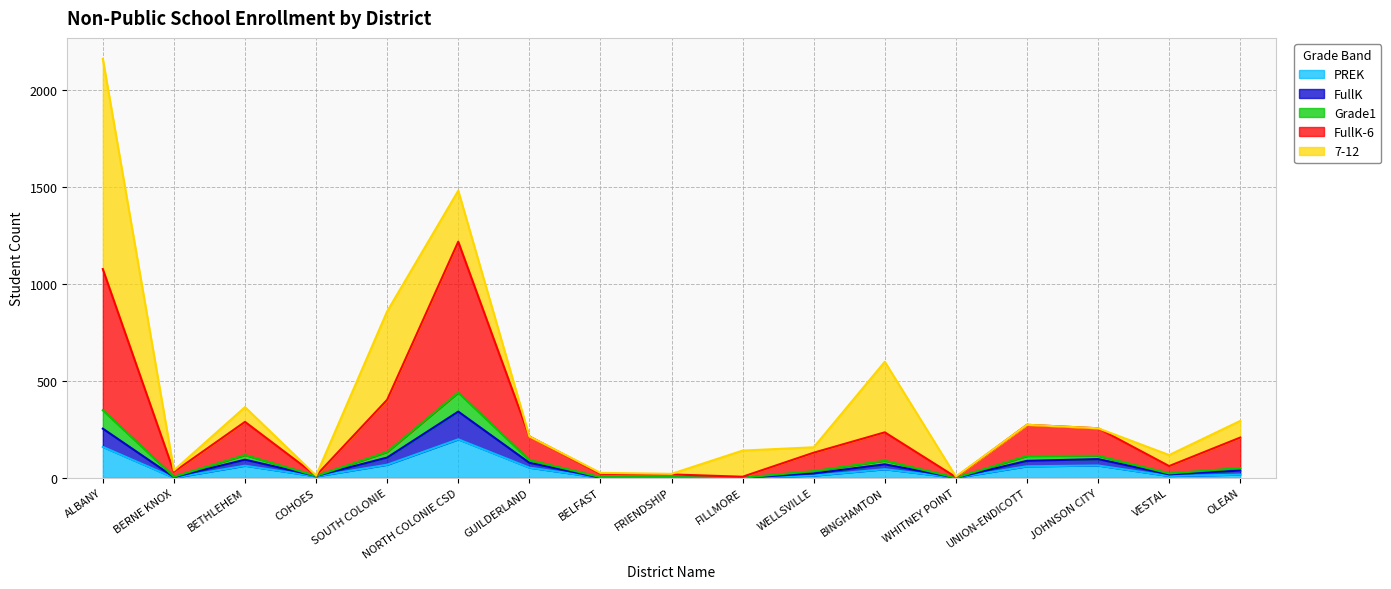

At which category is the sum across all series the highest?

ALBANY